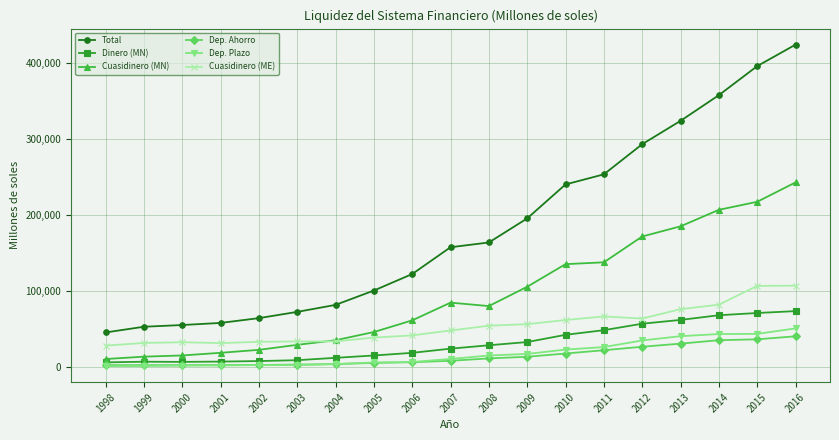

Which series has the largest range (max minus min)?

Total